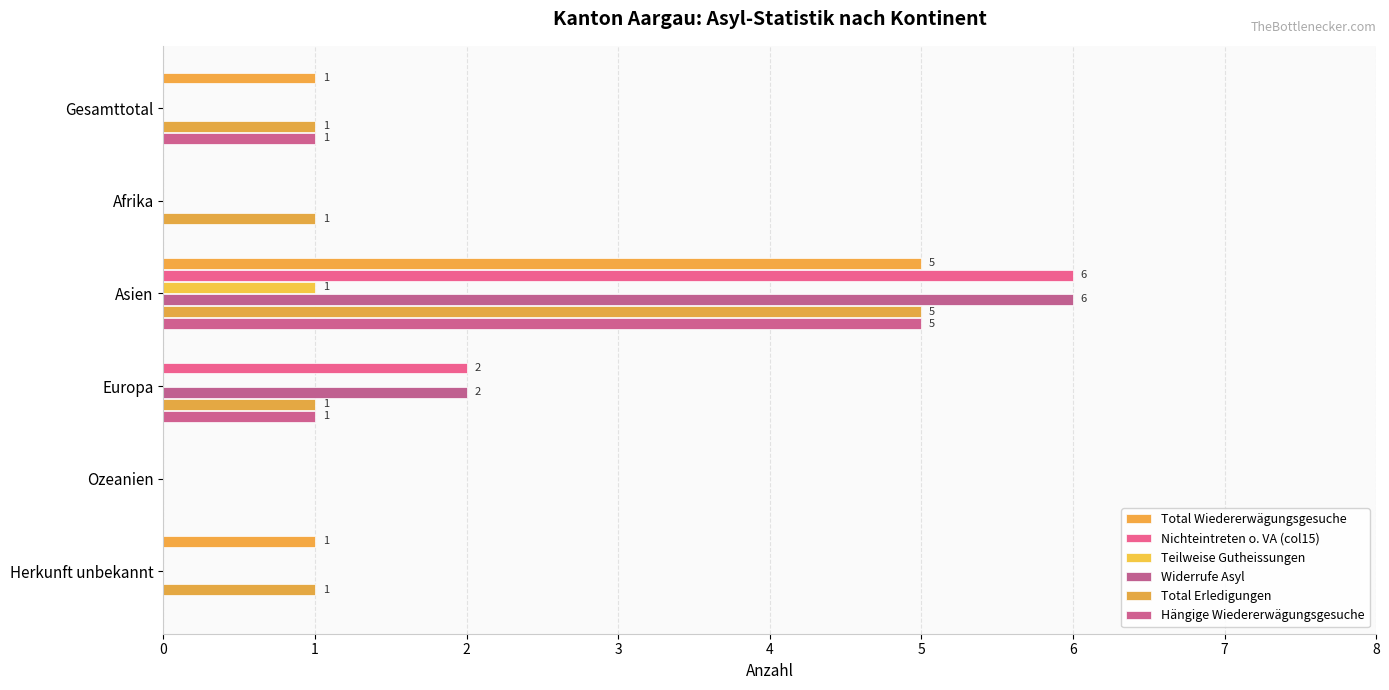

How many series are shown in this chart?

6